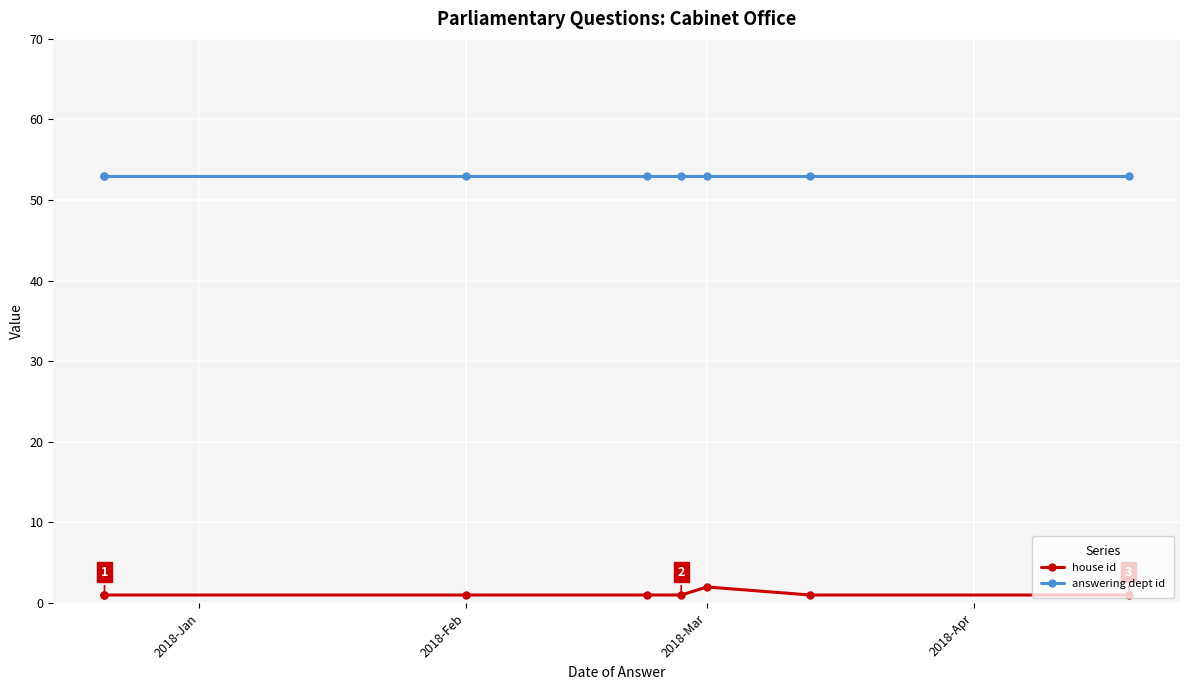

Rank the series by their average value, from lowest to highest.

house id, answering dept id